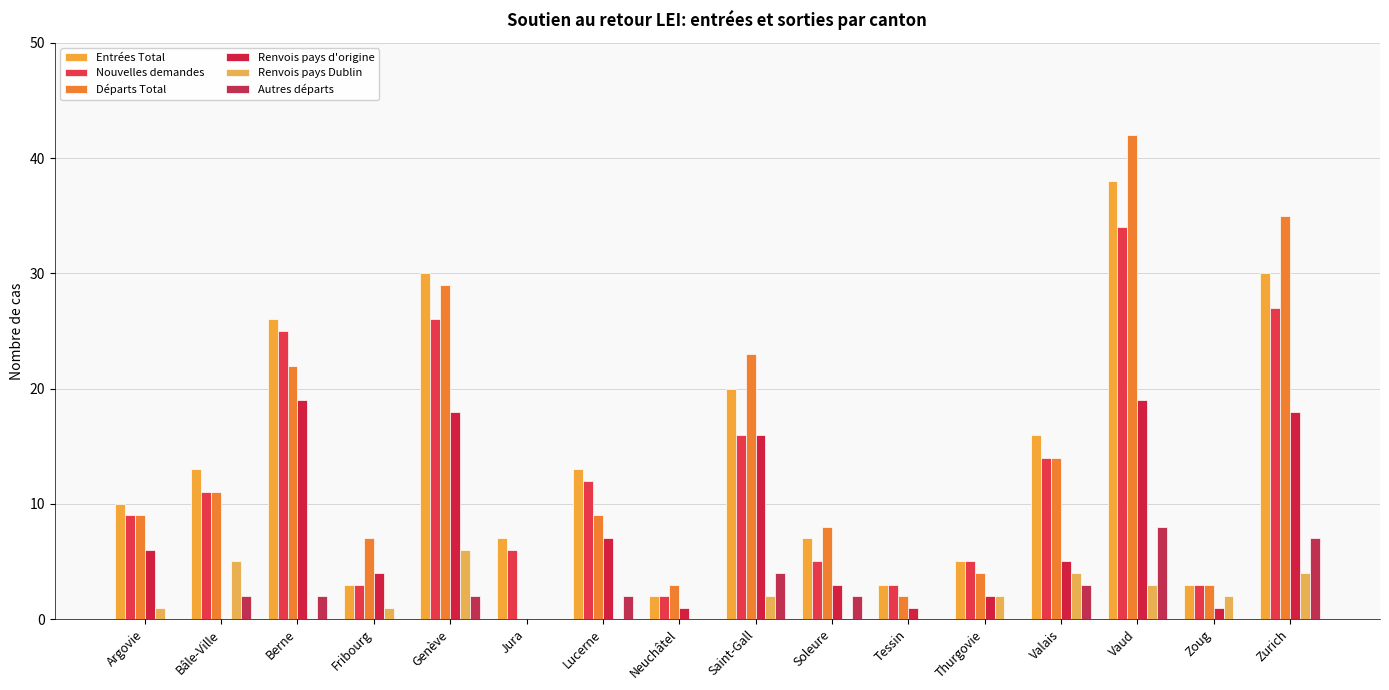

How many series are shown in this chart?

6